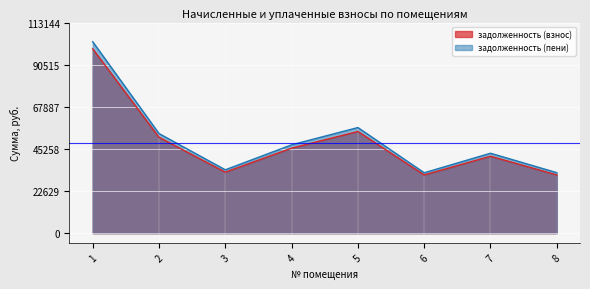

Reading left to right, what are all the values shown in this chart?

задолженность (взнос): 1=99030.5	2=51533.0	3=32782.6	4=45696.7	5=54637.4	6=31292.4	7=41350.6	8=31292.4
задолженность (пени): 1=102858.5	2=53525.0	3=34049.8	4=47463.1	5=56749.4	6=32464.0	7=42949.0	8=32502.0